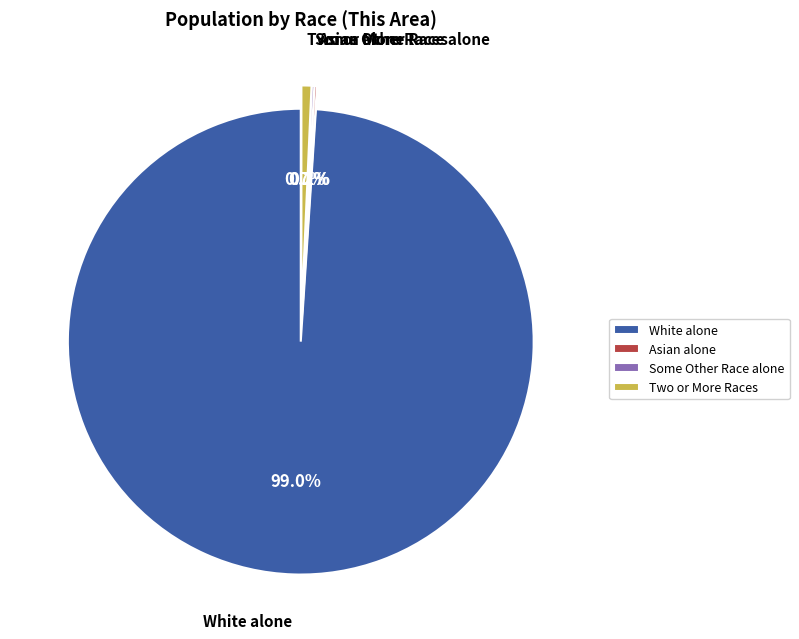

What is the largest slice in the pie chart?

White alone